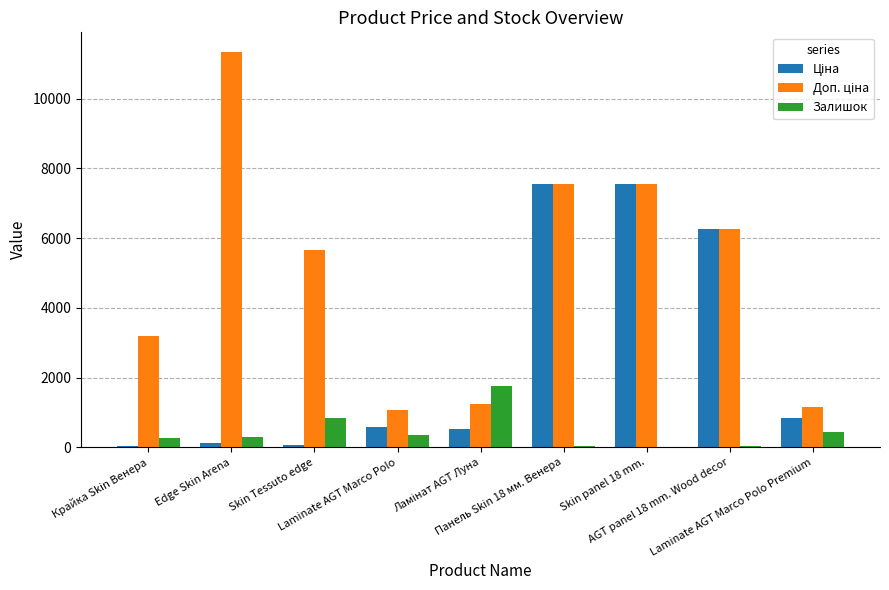

Is it true that Доп. ціна equals 6266.7 at AGT panel 18 mm. Wood decor?

True